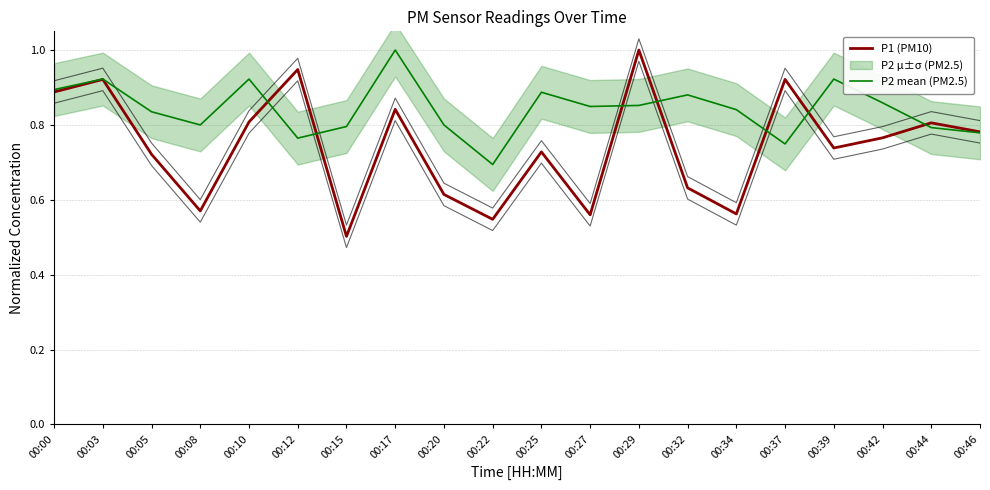

Count the number of categories in the chart.

20